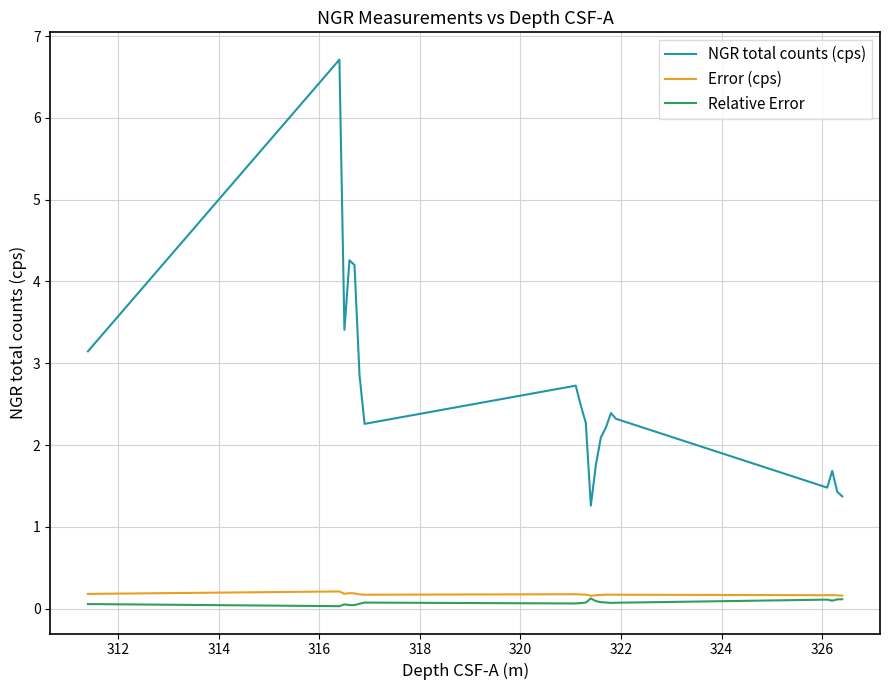

True or false: NGR total counts (cps) and Relative Error cross at least once.

False